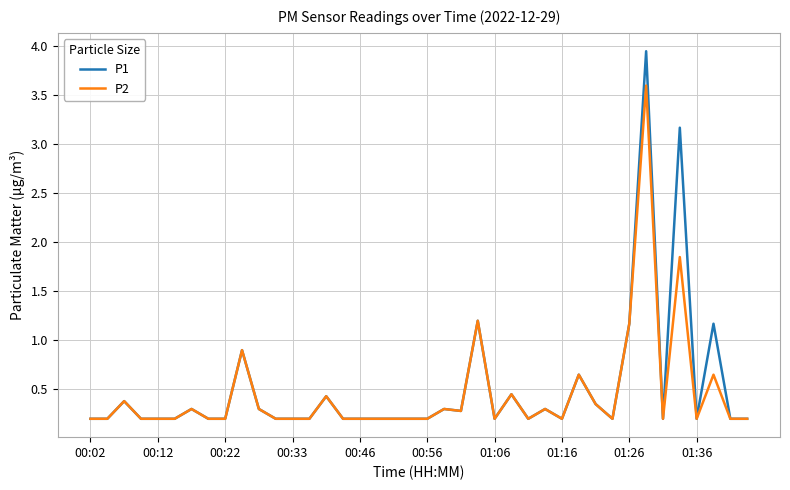

Which series has the widest spread of values?

P1